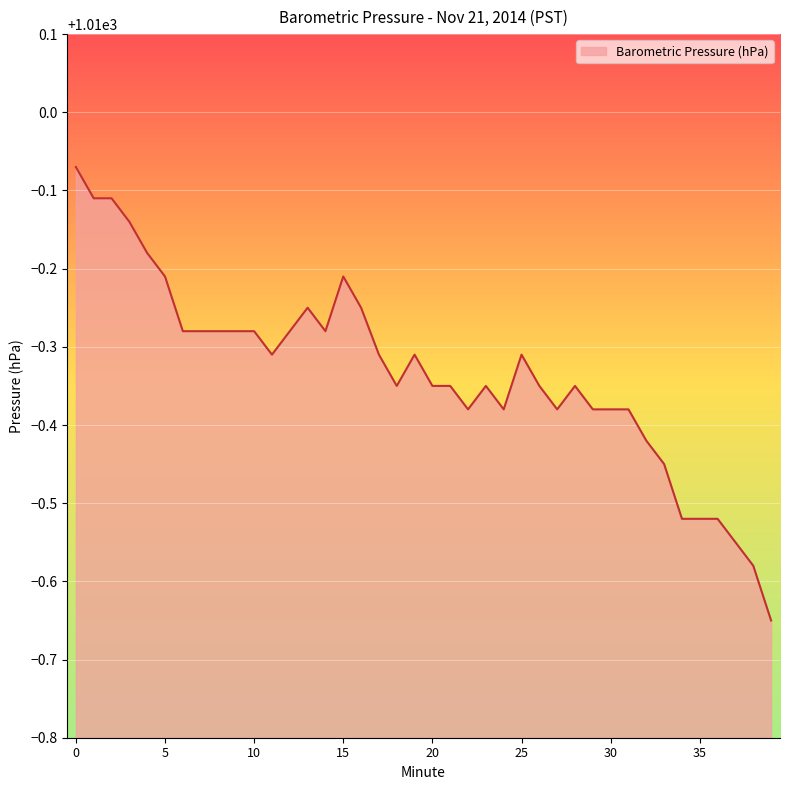

What is the difference between the maximum and minimum values?

0.6